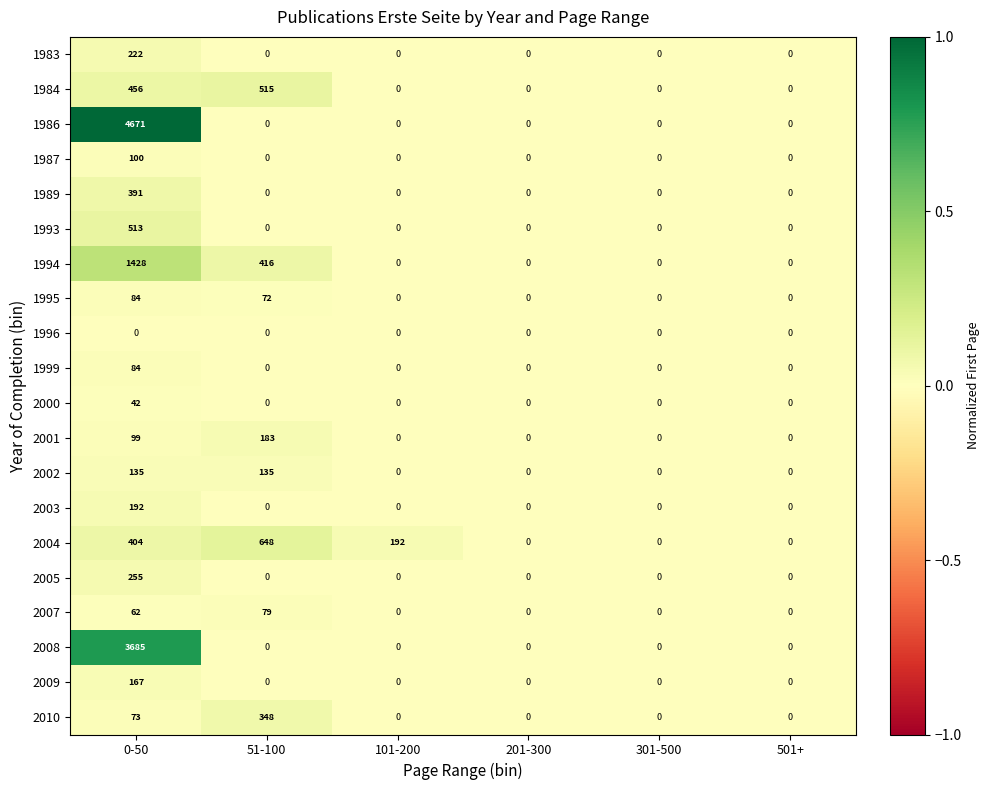

Count the 2007 values in the range 0 to 62.

5